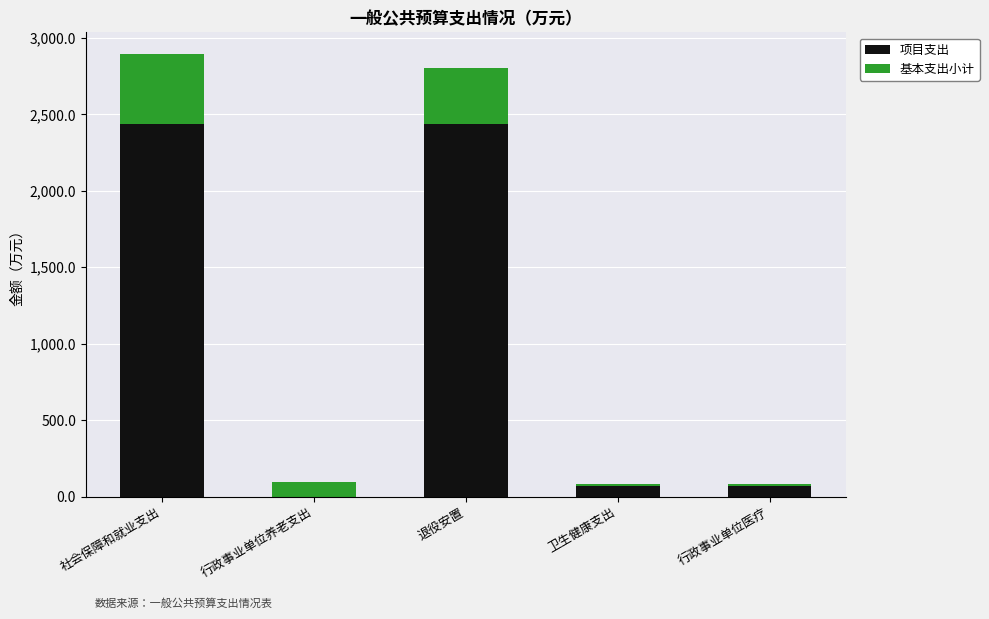

Reading left to right, list the values for the 项目支出 series.

社会保障和就业支出=2437.7	行政事业单位养老支出=0.0	退役安置=2437.7	卫生健康支出=72.0	行政事业单位医疗=72.0